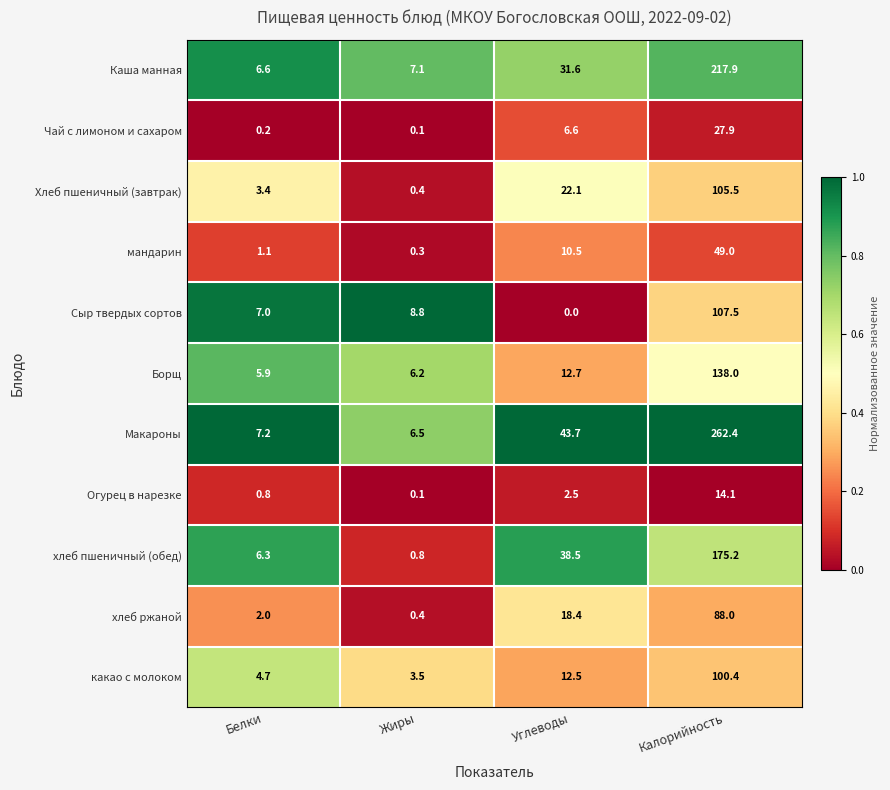

What is the total value across all series at Калорийность?

1285.9